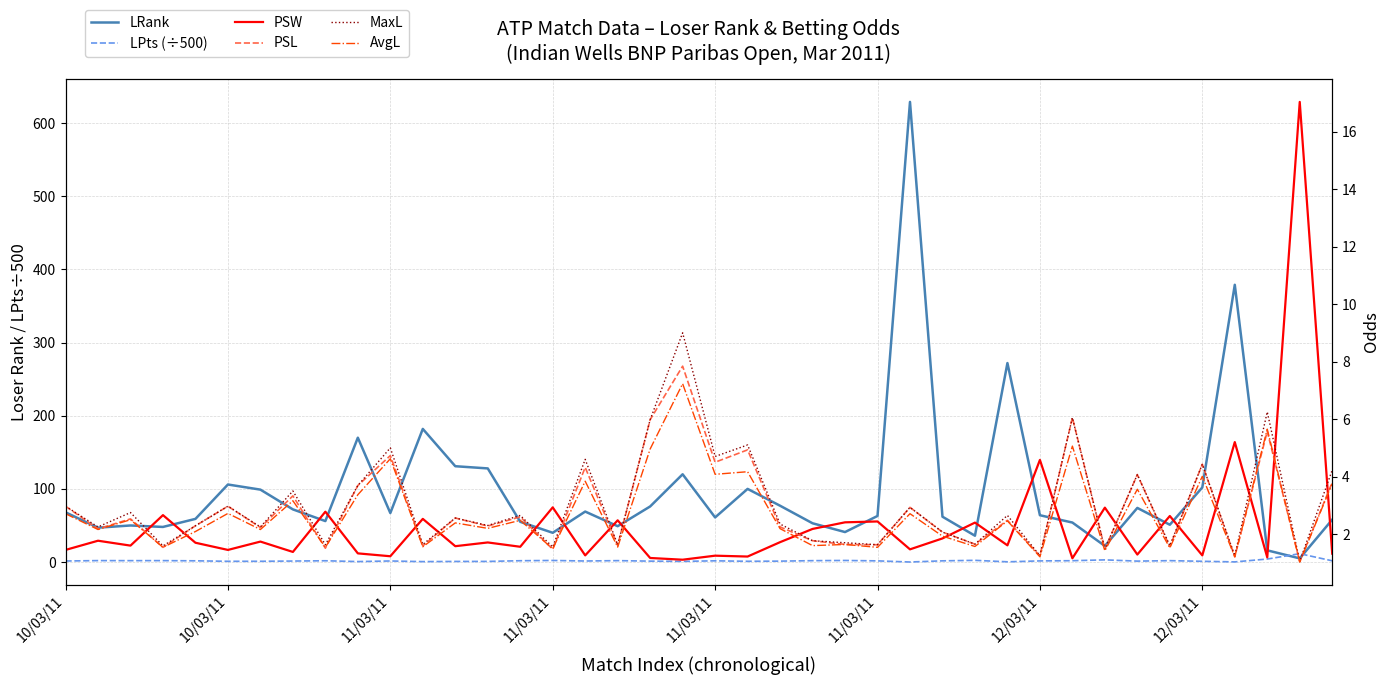

At which label does AvgL first exceed 2?

10/03/11